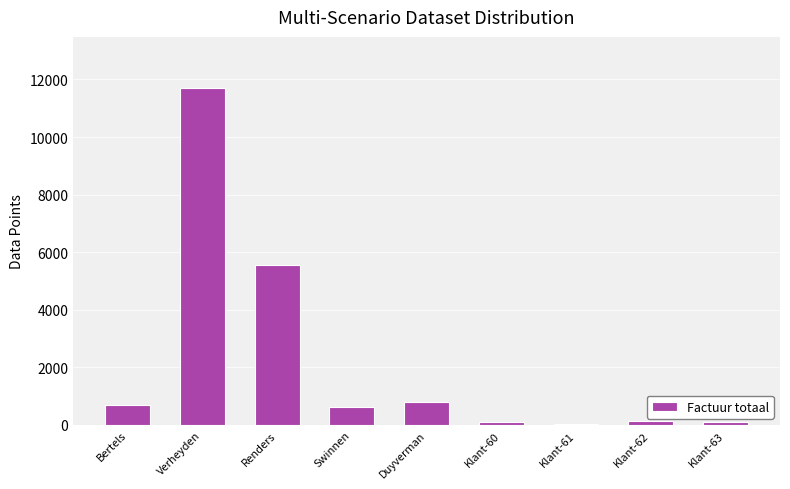

At which label is the value closest to 5873?

Renders